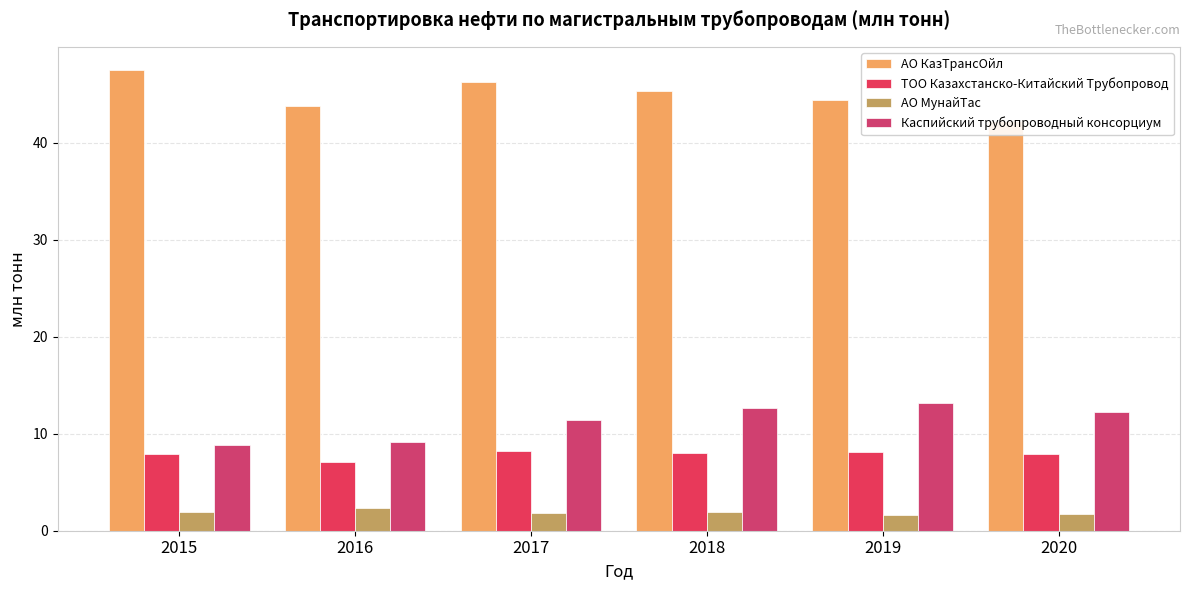

What value does the АО КазТрансОйл series have at 2020?

42.3